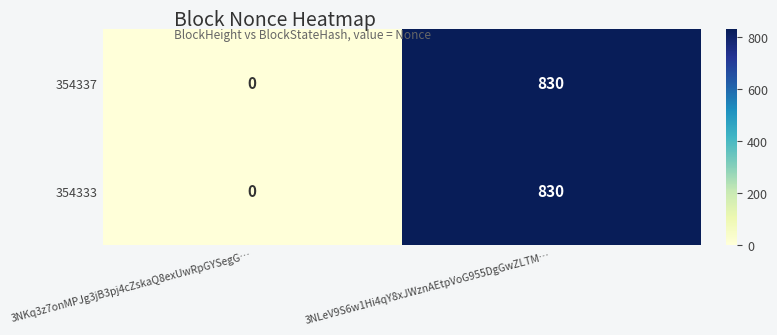

At which category does the chart reach its minimum across all series?

3NKq3z7onMPJg3jB3pj4cZskaQ8exUwRpGYSegG…